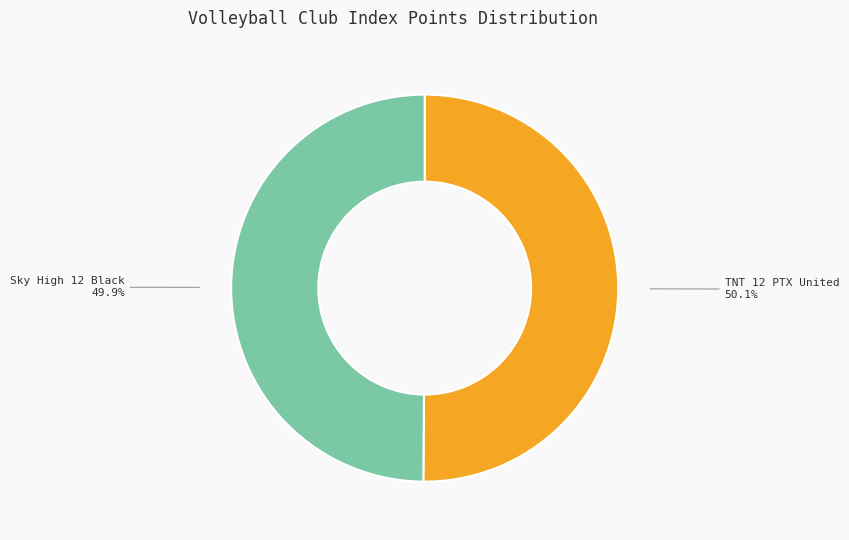

Does any single category account for the majority?

Yes